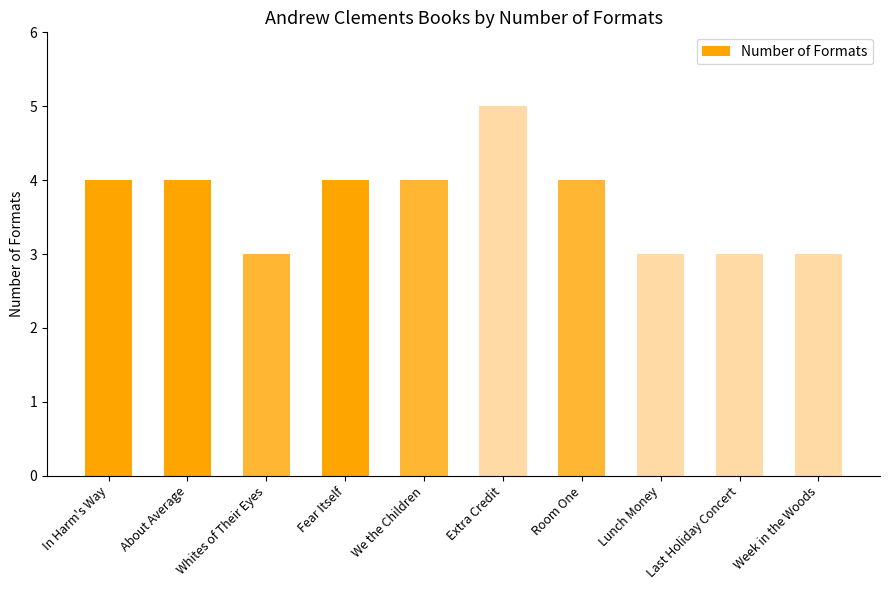

Which category has the highest value across all series?

Extra Credit